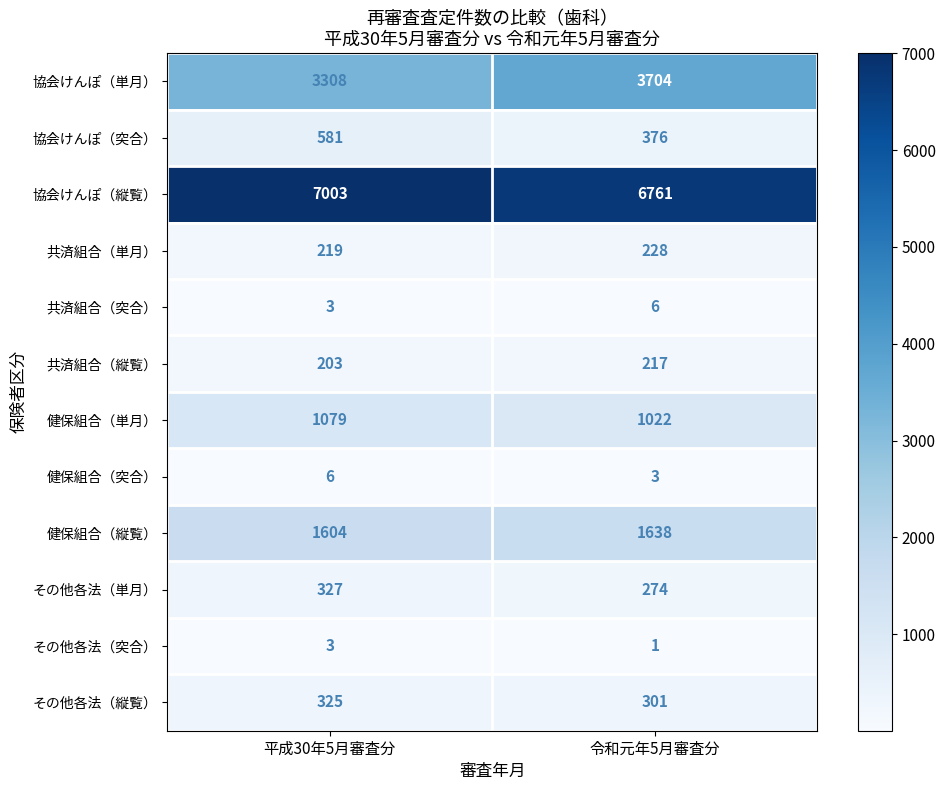

True or false: 共済組合（縦覧） has a value of 133 at 令和元年5月審査分.

False